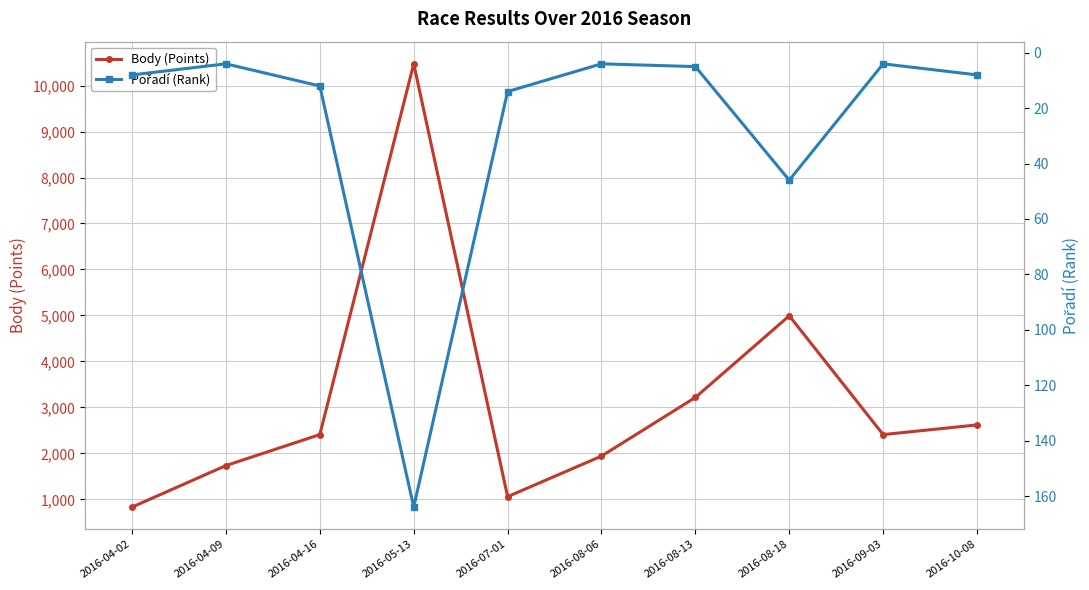

In Pořadí (Rank), how many points are higher than both neighbors (excluding endpoints)?

2